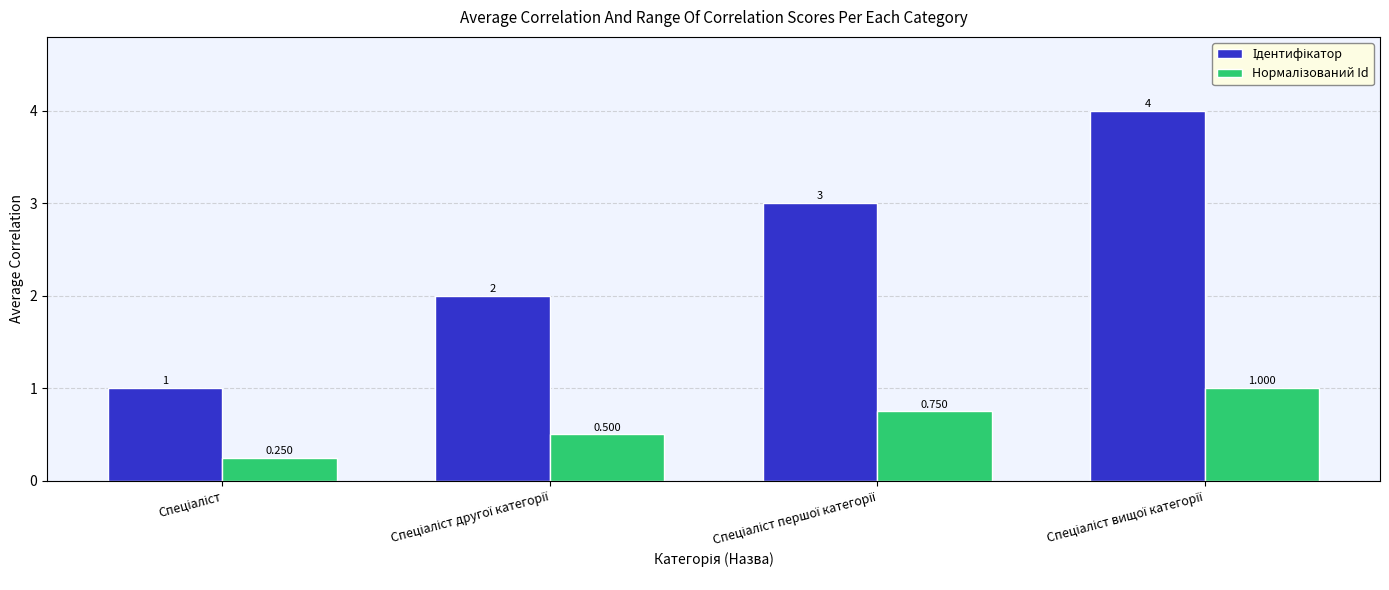

Are the bars horizontal?

No